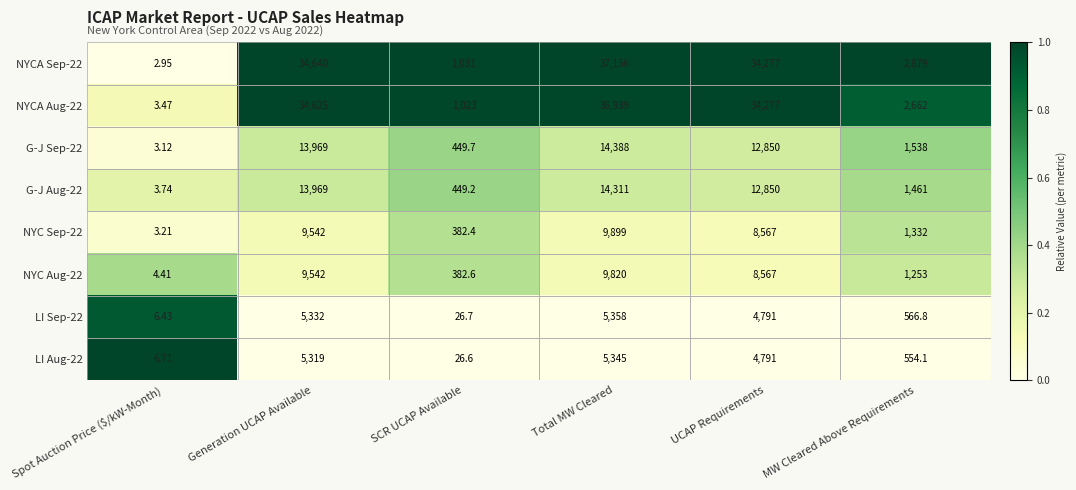

At which category is the sum across all series the highest?

Total MW Cleared